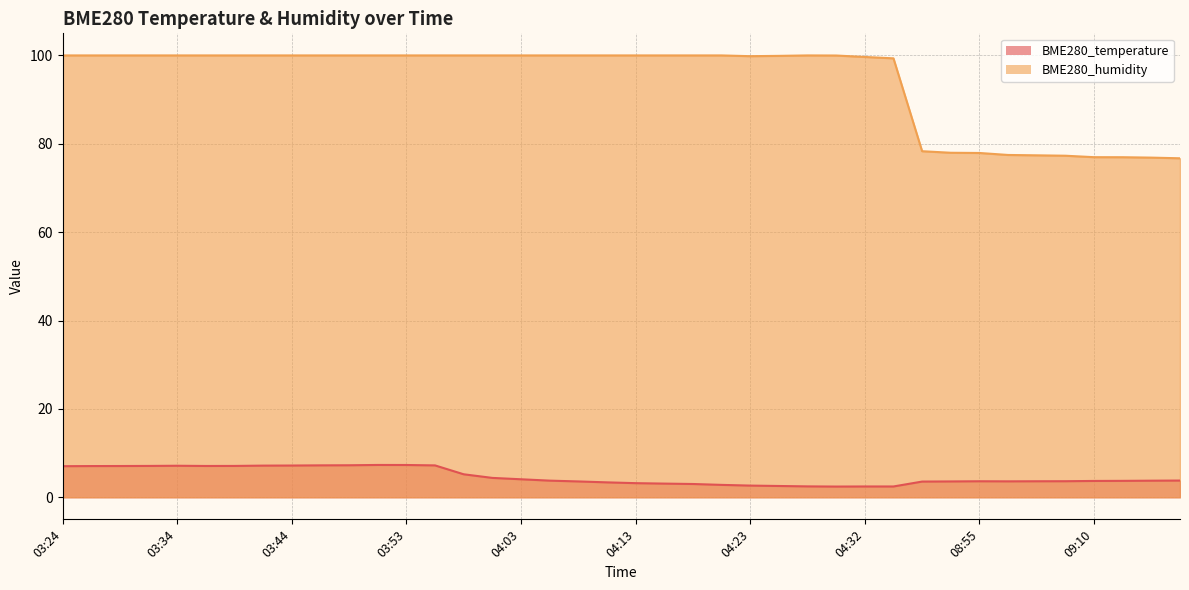

The value of BME280_humidity at 04:03 is 50.9. True or false?

False